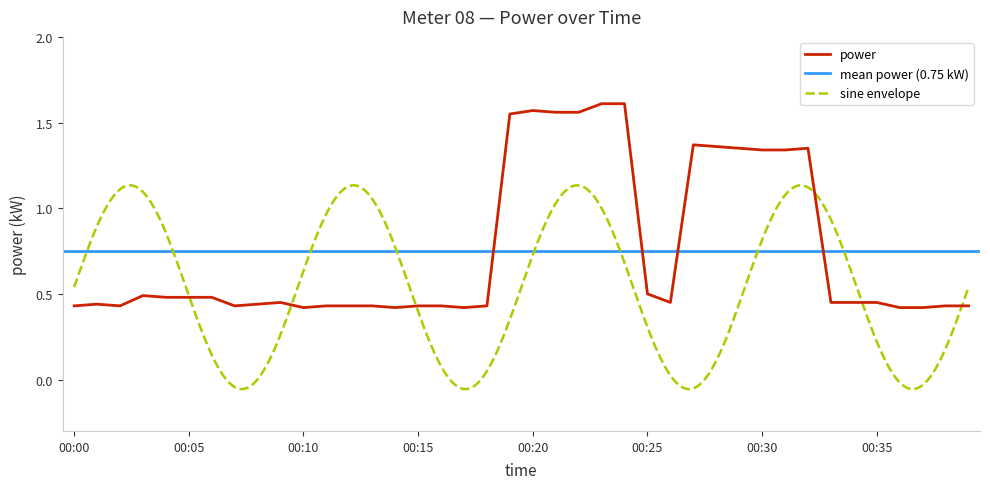

What is the value of the 24th point from the left?

1.6